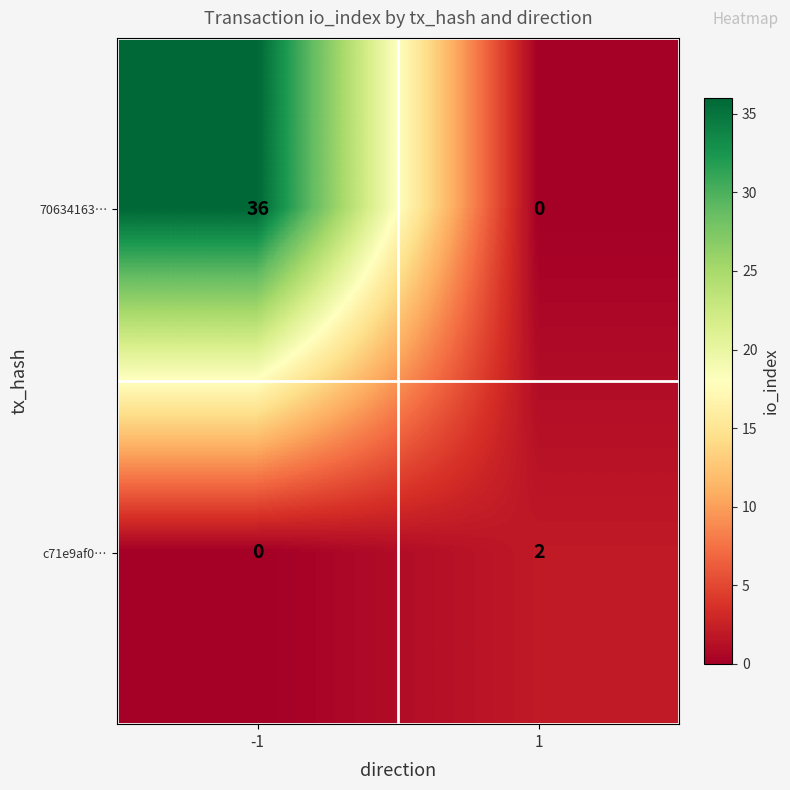

Reading left to right, transcribe all the data shown in this chart.

70634163…: -1=36	1=0
c71e9af0…: -1=0	1=2